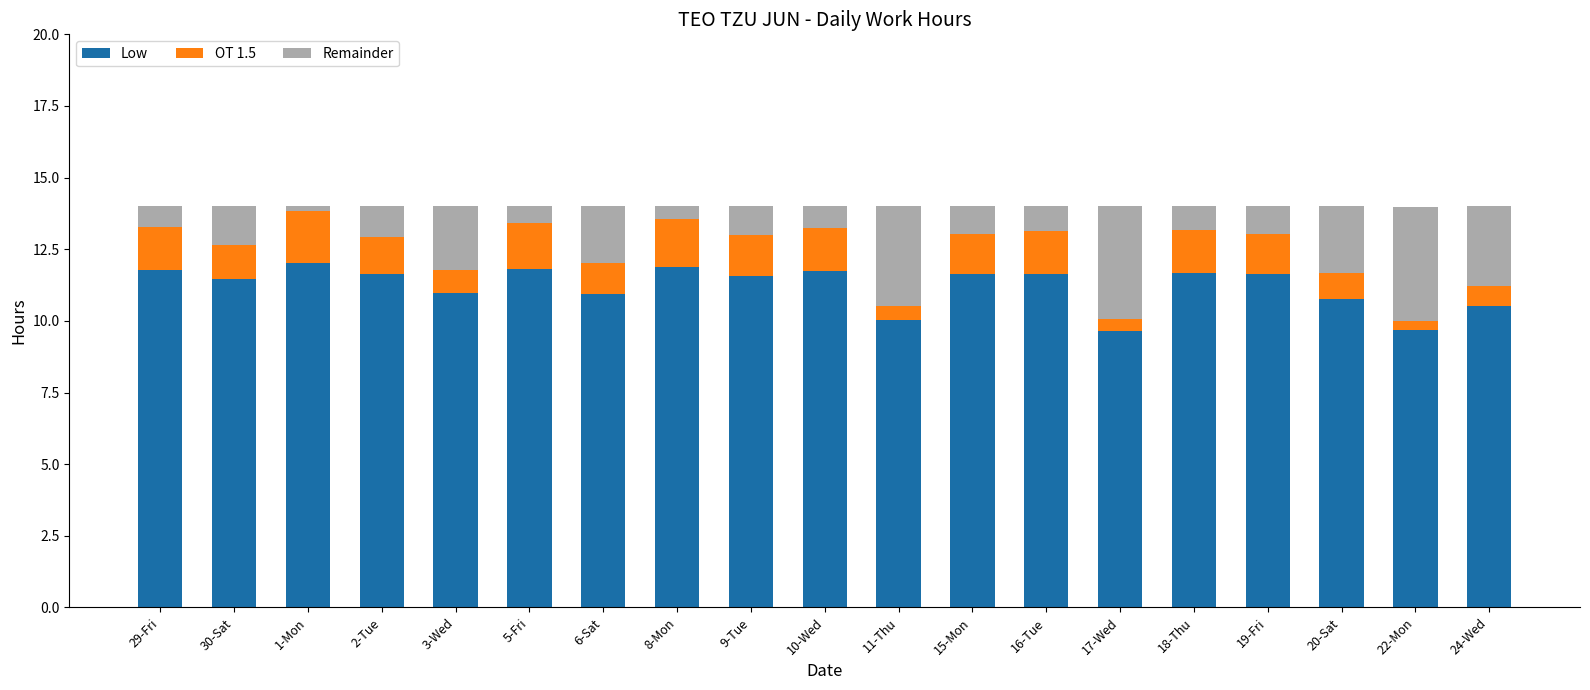

Are the bars grouped side by side (vs. stacked)?

No